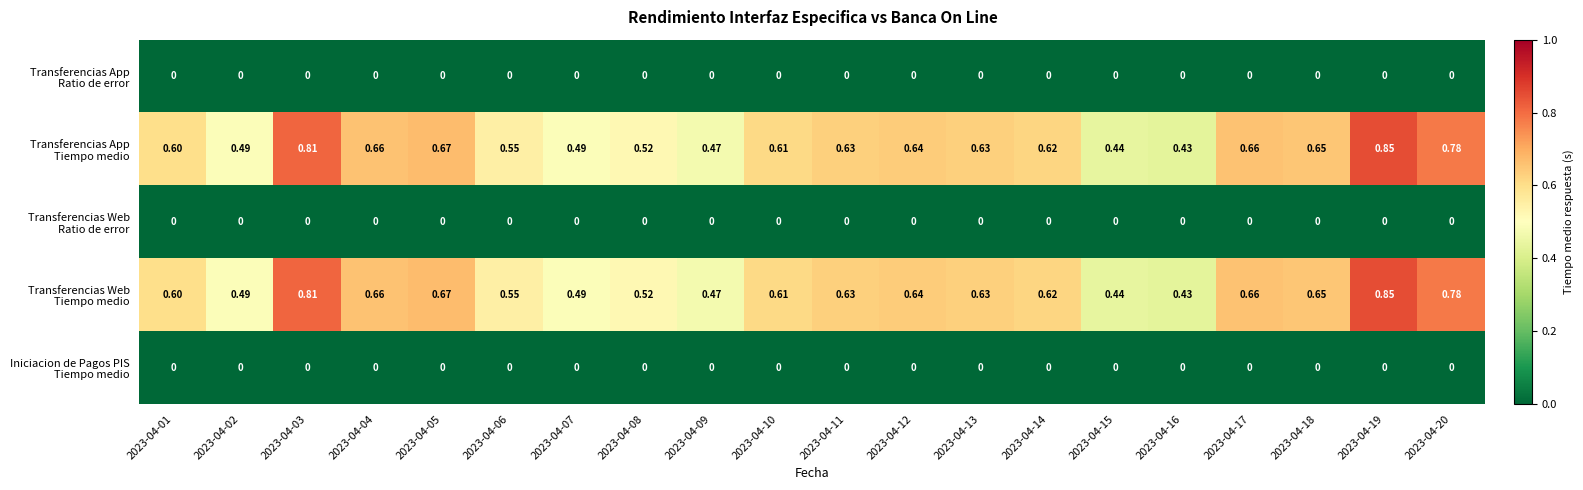

Which has a higher value, 2023-04-17 or 2023-04-14?

2023-04-17